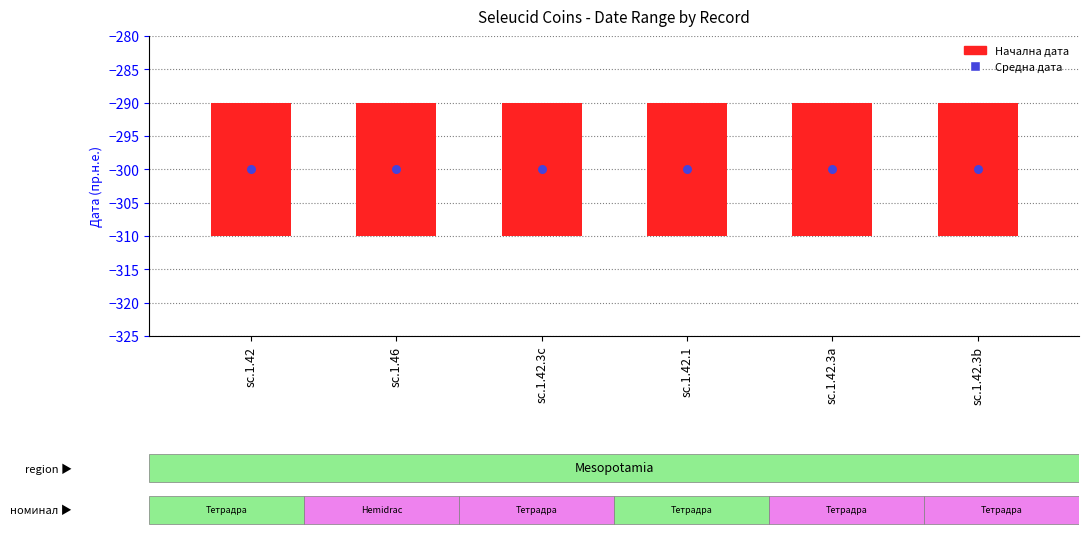

At which category is the sum across all series the highest?

sc.1.42